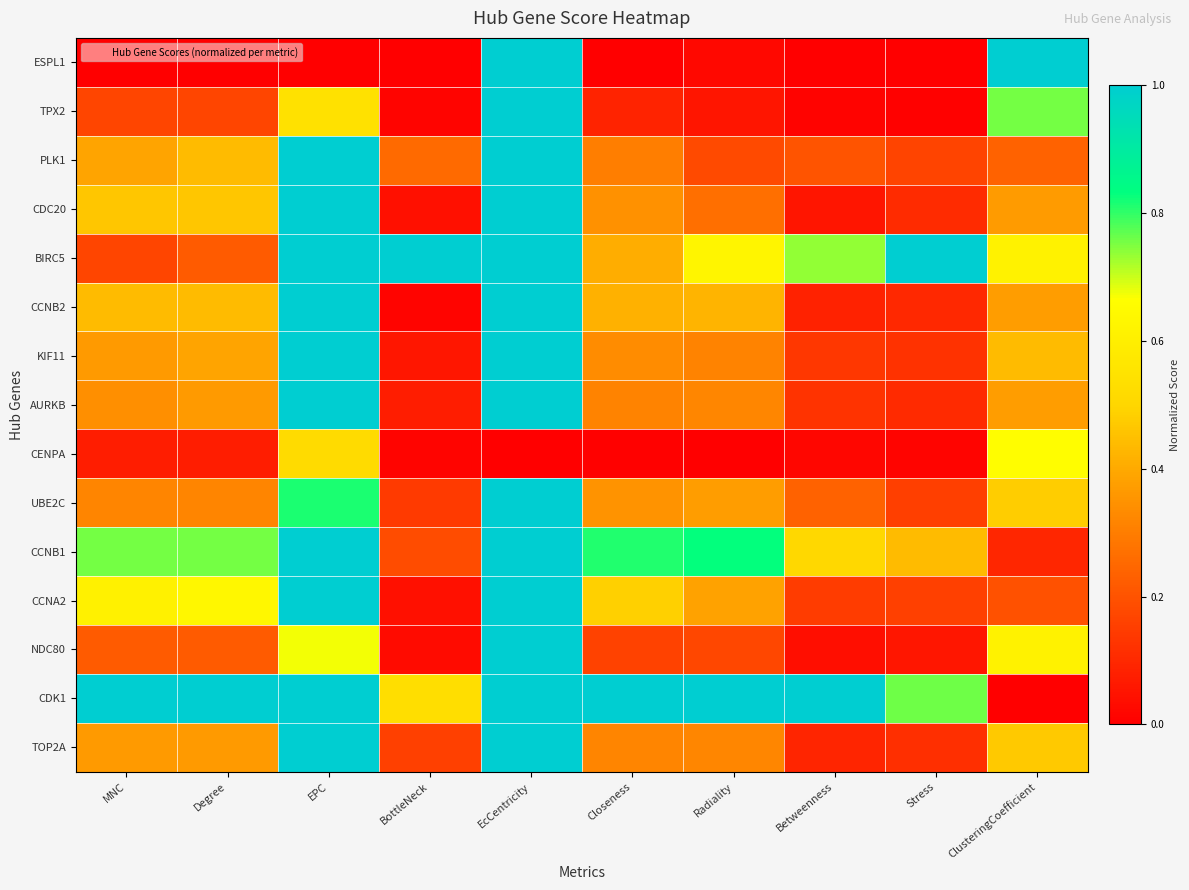

What is the difference between the highest and lowest values at Radiality?

1.0